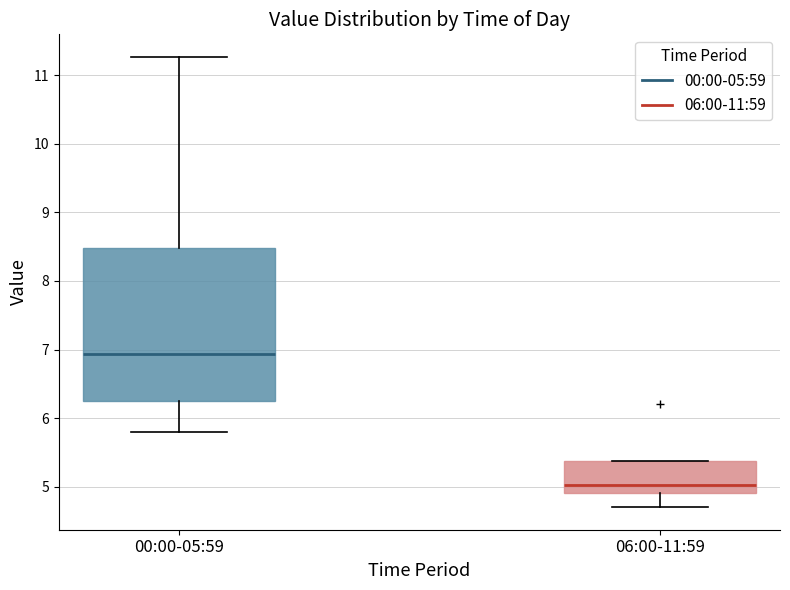

Where is the lower edge of the box for 00:00-05:59 on the y-axis? The values are not printed on the chart, so give them approximately, as read against the axis.

6.3